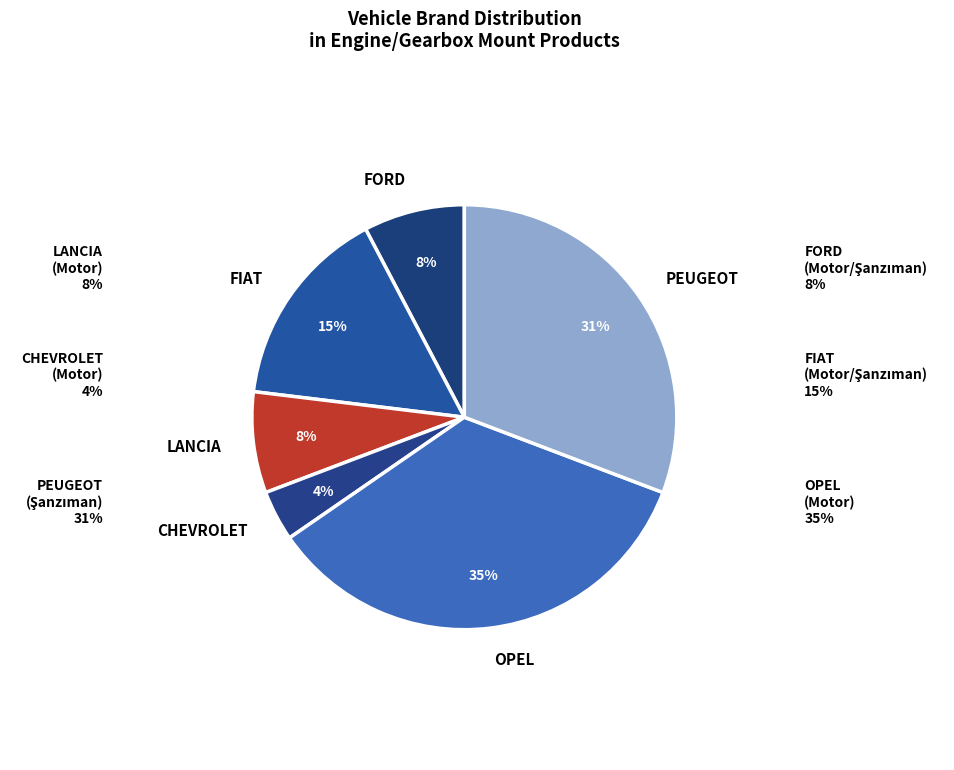

Is the sum of CHEVROLET and PEUGEOT greater than half?

No